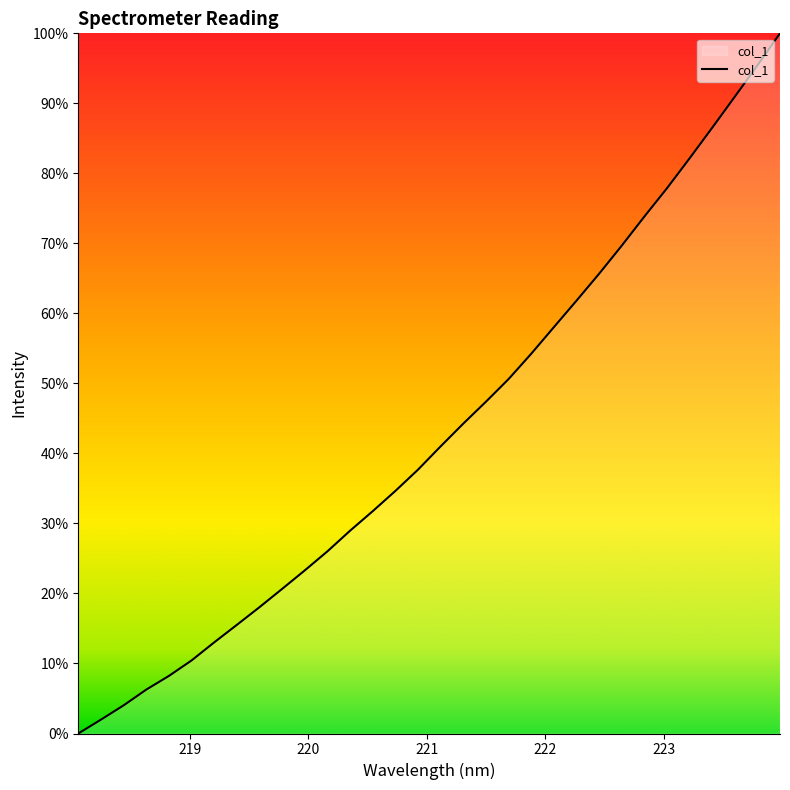

What is the greatest value displayed?

100.0